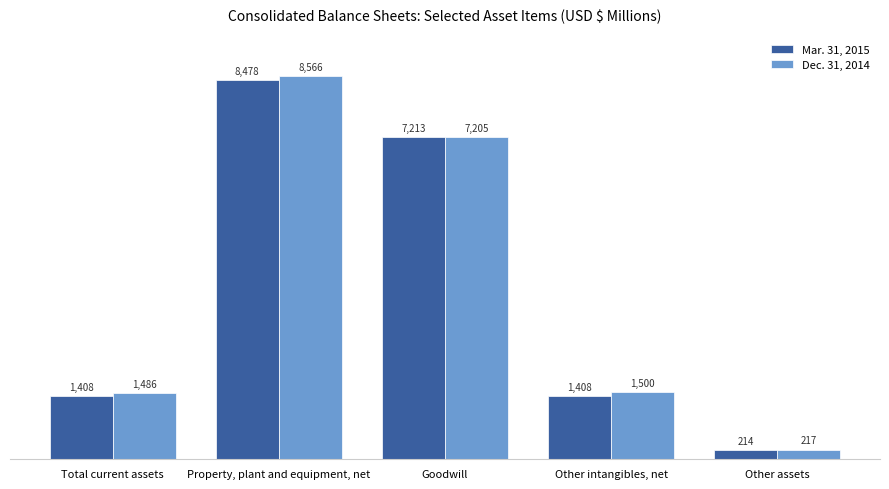

What is the average value of the Mar. 31, 2015 series?

3744